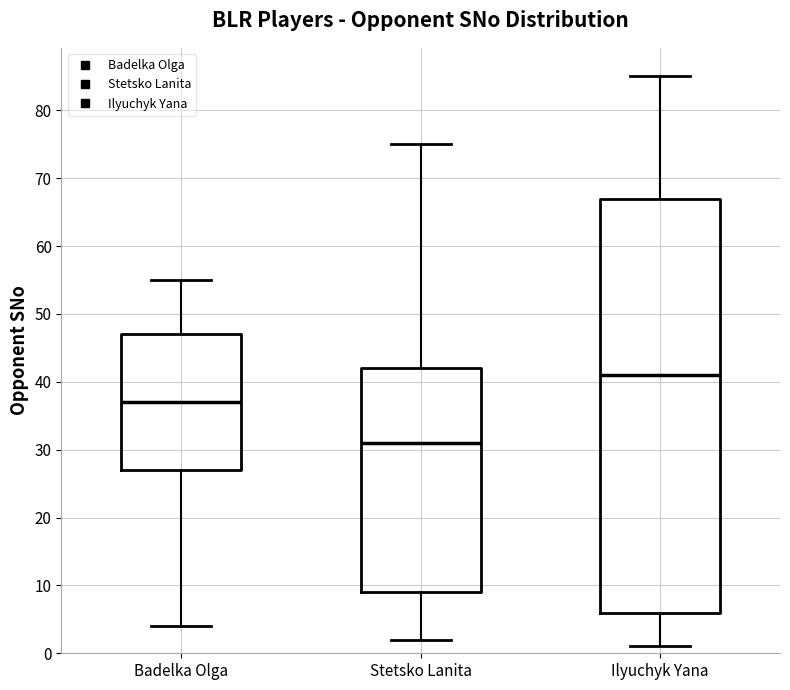

Reading left to right, transcribe this box plot: for each box, give where its median line is, the range the box spans, and where its two whiskers end, as read against the y-axis. The values are not printed on the chart, so give them approximately, as read against the axis.

Badelka Olga: median 37, box 27 to 47, whiskers 4 to 55
Stetsko Lanita: median 31, box 9 to 42, whiskers 2 to 75
Ilyuchyk Yana: median 41, box 6 to 67, whiskers 1 to 85